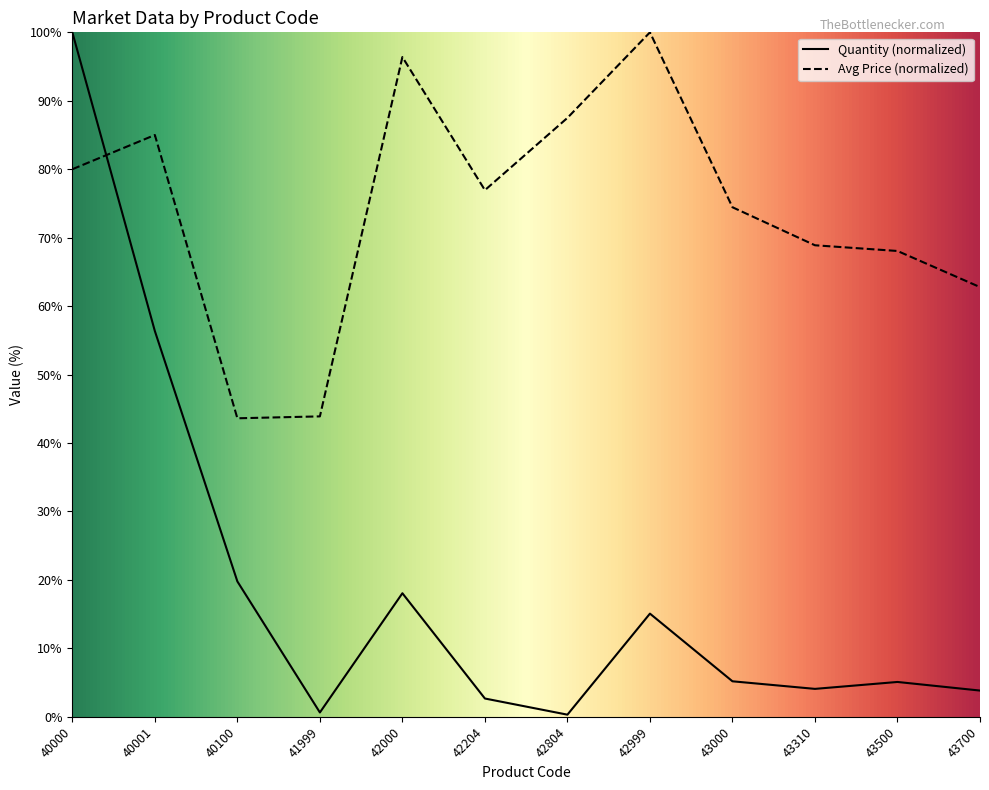

How many interior local peaks does the Quantity series have?

3